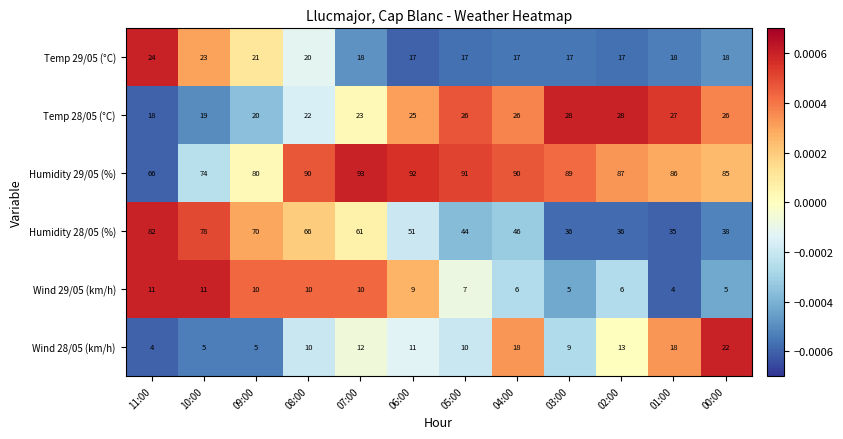

What is the average value of the Humidity 28/05 (%) series?

54